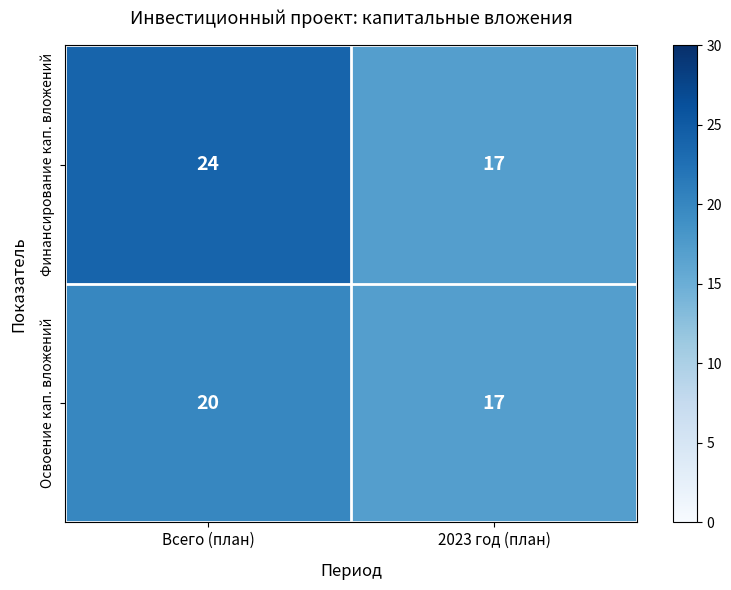

What is the sum of all Финансирование кап. вложений values?

41